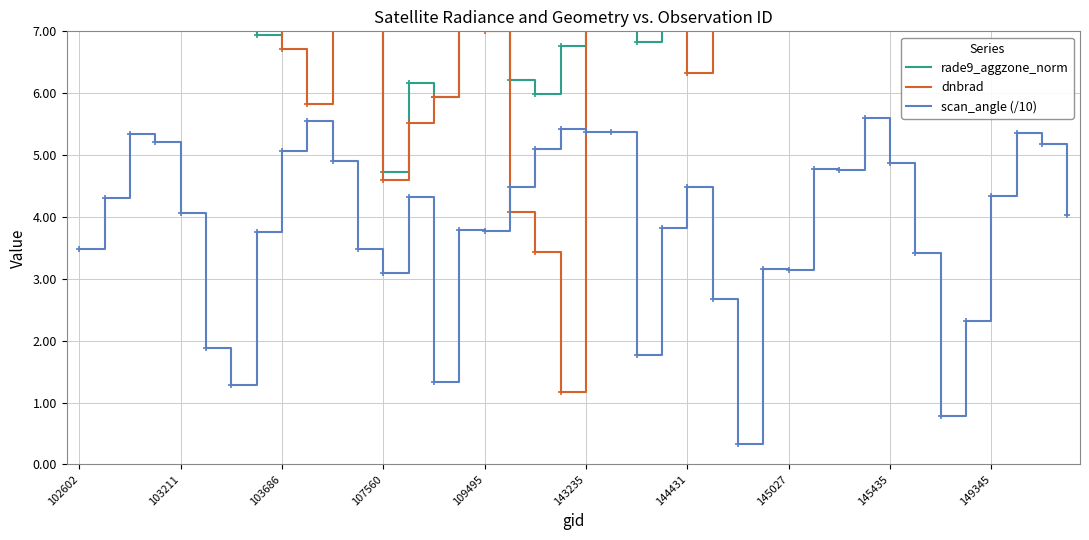

Where is dnbrad nearest to the value 8?

35